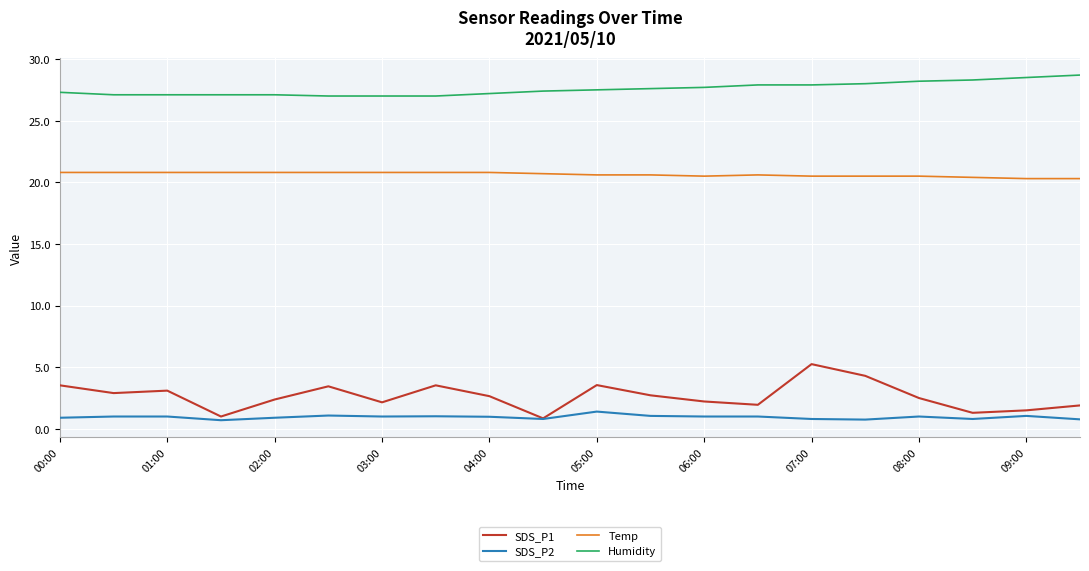

Rank the series by their maximum value, from highest to lowest.

Humidity, Temp, SDS_P1, SDS_P2